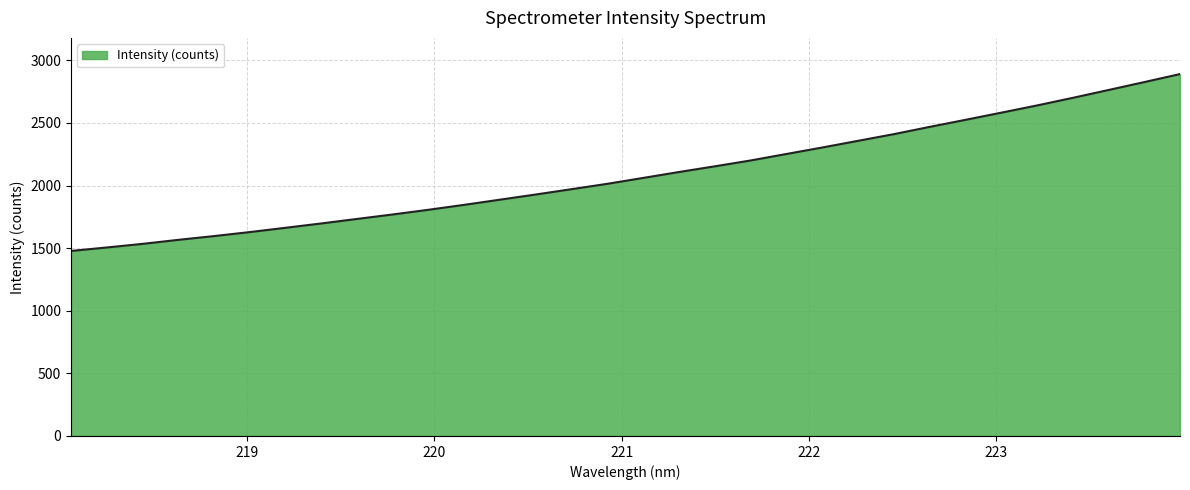

How many values are below 2061?

16